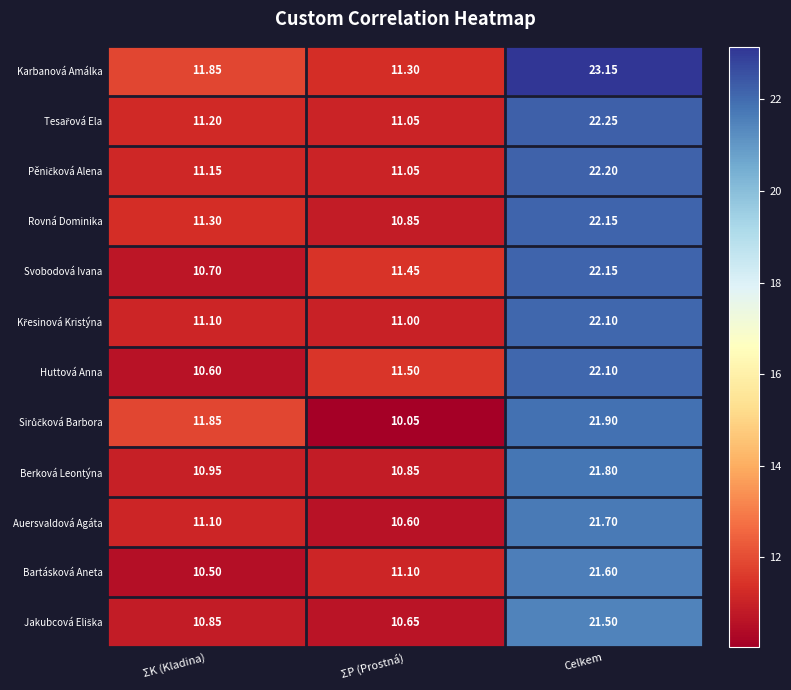

List the labels in order of Karbanová Amálka value, smallest first.

ΣP (Prostná), ΣK (Kladina), Celkem